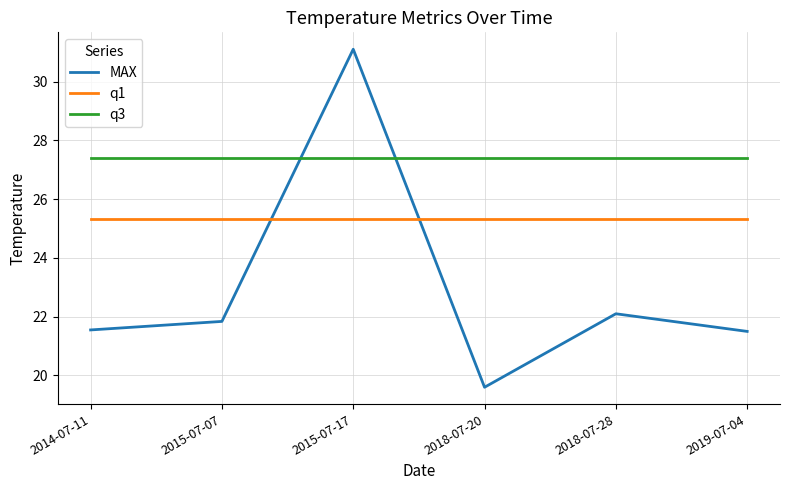

Does the chart display data point markers on the line(s)?

No